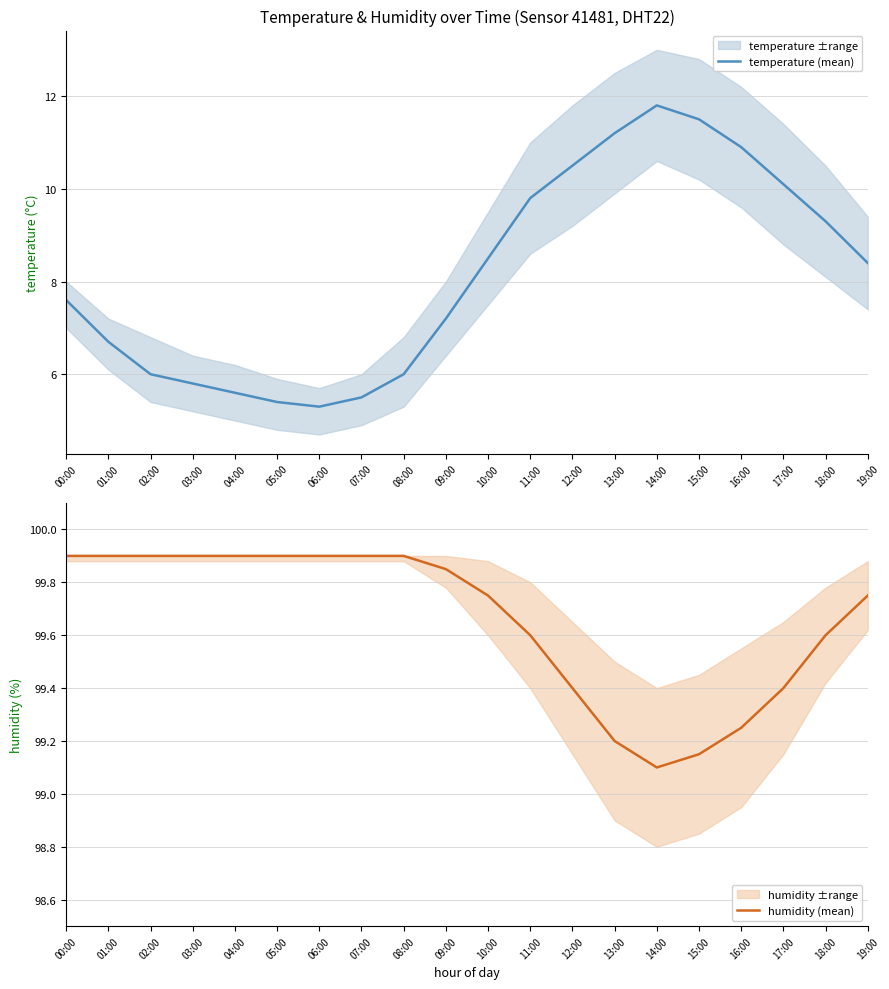

Rank the categories by humidity (mean) value from highest to lowest.

00:00, 01:00, 02:00, 03:00, 04:00, 05:00, 06:00, 07:00, 08:00, 09:00, 10:00, 19:00, 11:00, 18:00, 12:00, 17:00, 16:00, 13:00, 15:00, 14:00